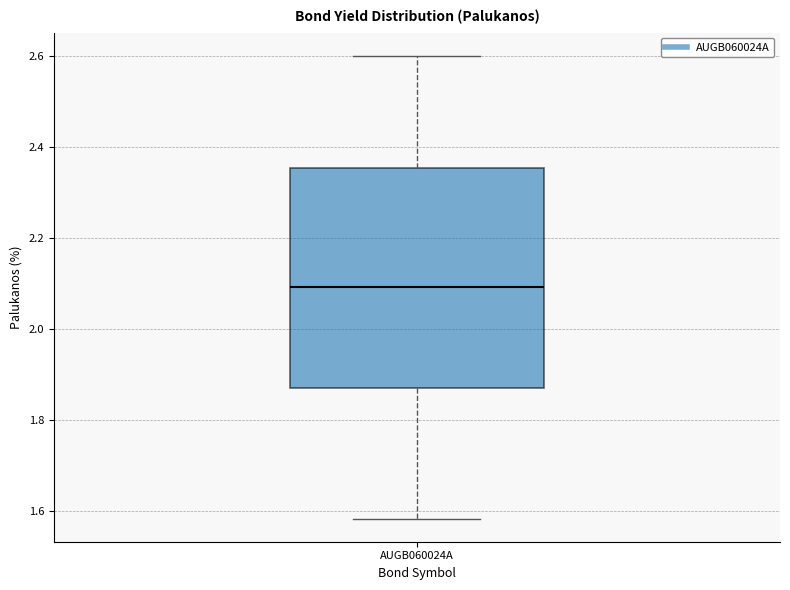

Where does the upper whisker of the box for AUGB060024A end on the y-axis? The values are not printed on the chart, so give them approximately, as read against the axis.

2.60